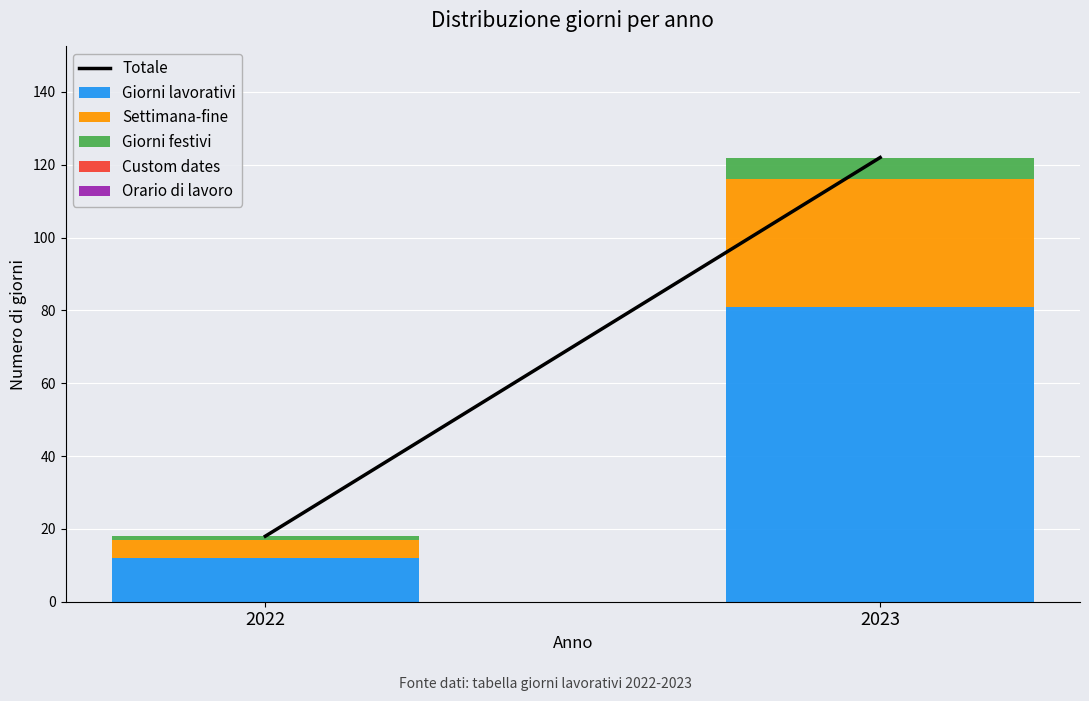

Are the bars grouped side by side (vs. stacked)?

No